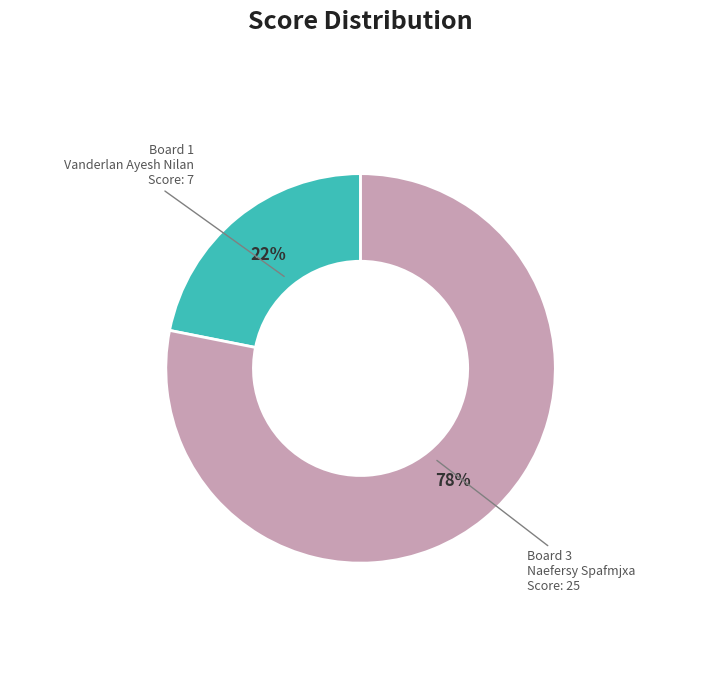

To the nearest percent, what is the average slice percentage?

50%